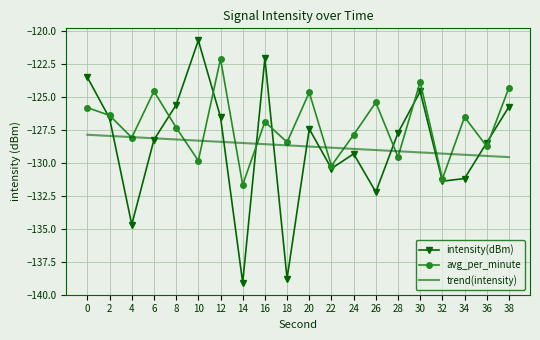

At 18, list the series in order from largest to smallest.

avg_per_minute, trend(intensity), intensity(dBm)